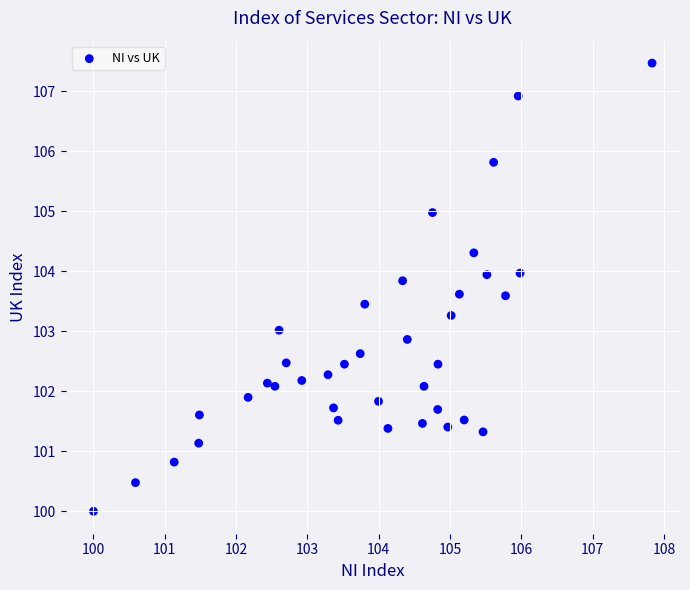

What is the range of X values (max minus min)?

7.8